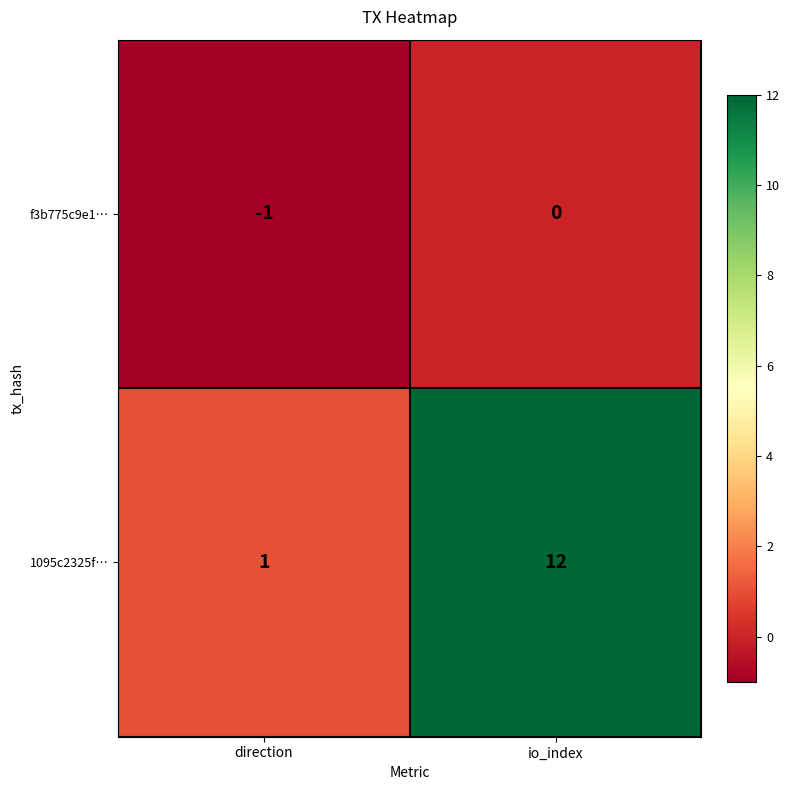

Which label corresponds to the largest value in the chart?

io_index